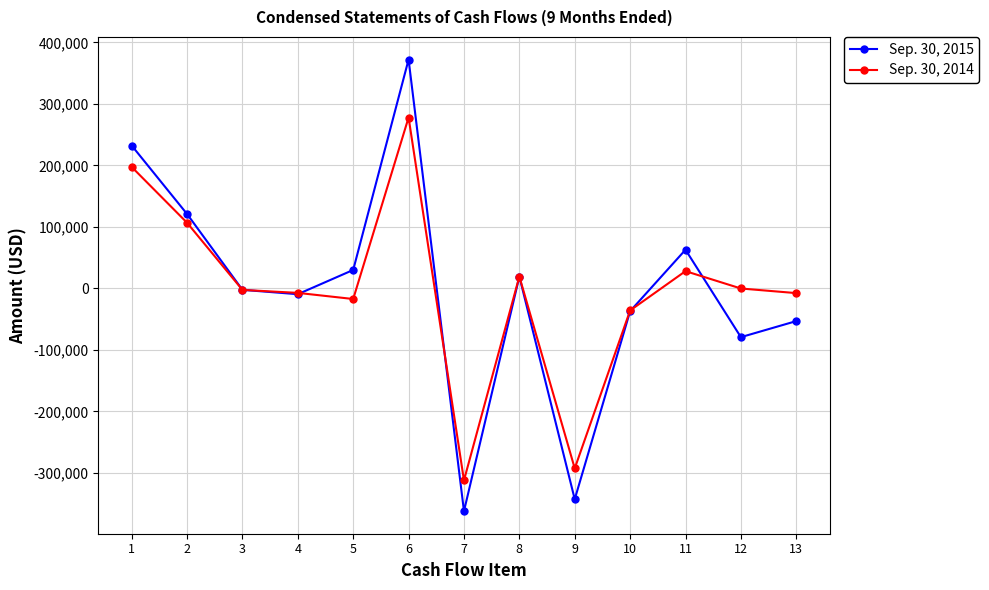

What is the difference between the Sep. 30, 2015 values at 1 and 12?

311583